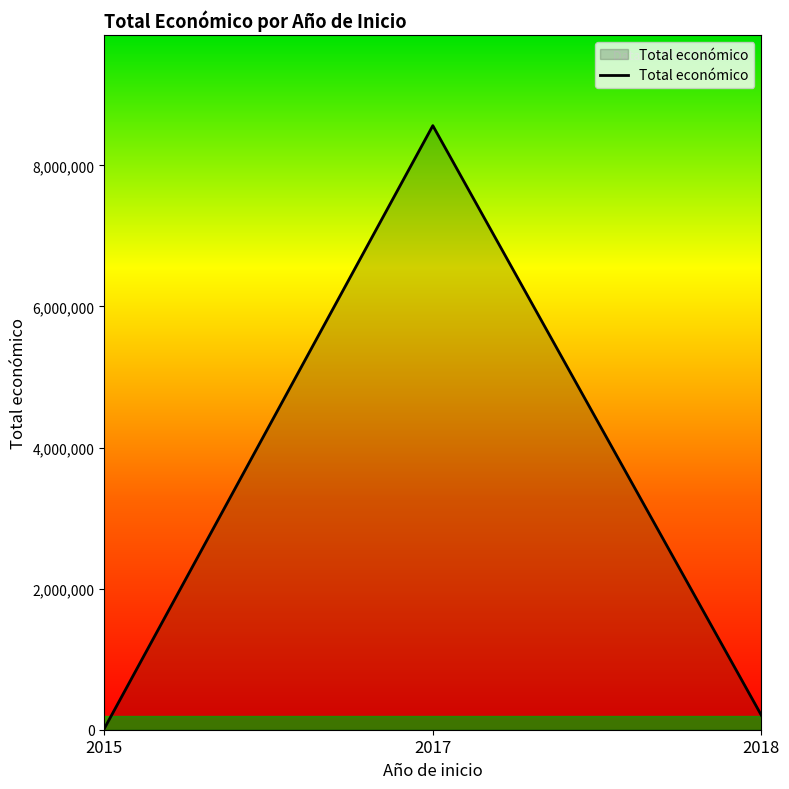

Is it true that the value at 2017 is 8562350?

True